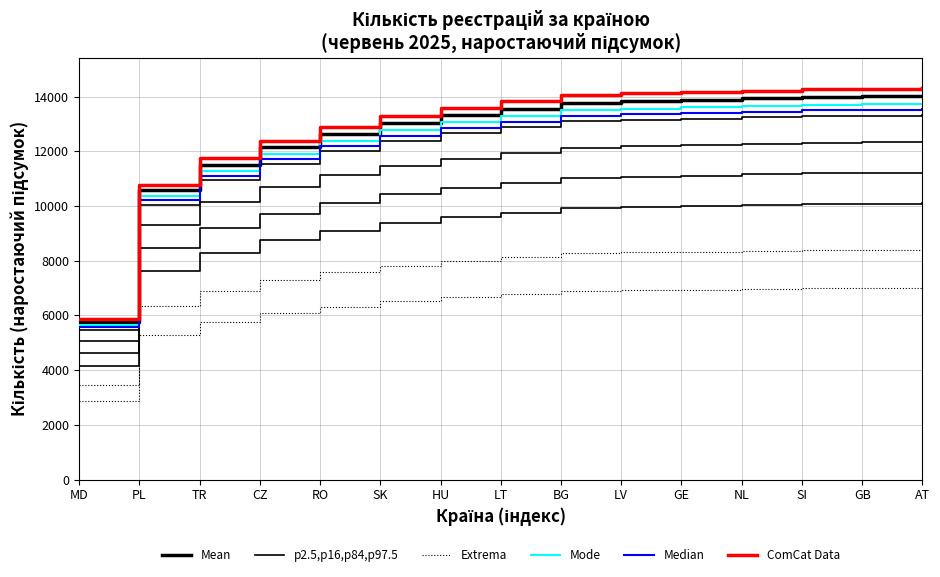

How many values in the ComCat Data series exceed 13831?

8